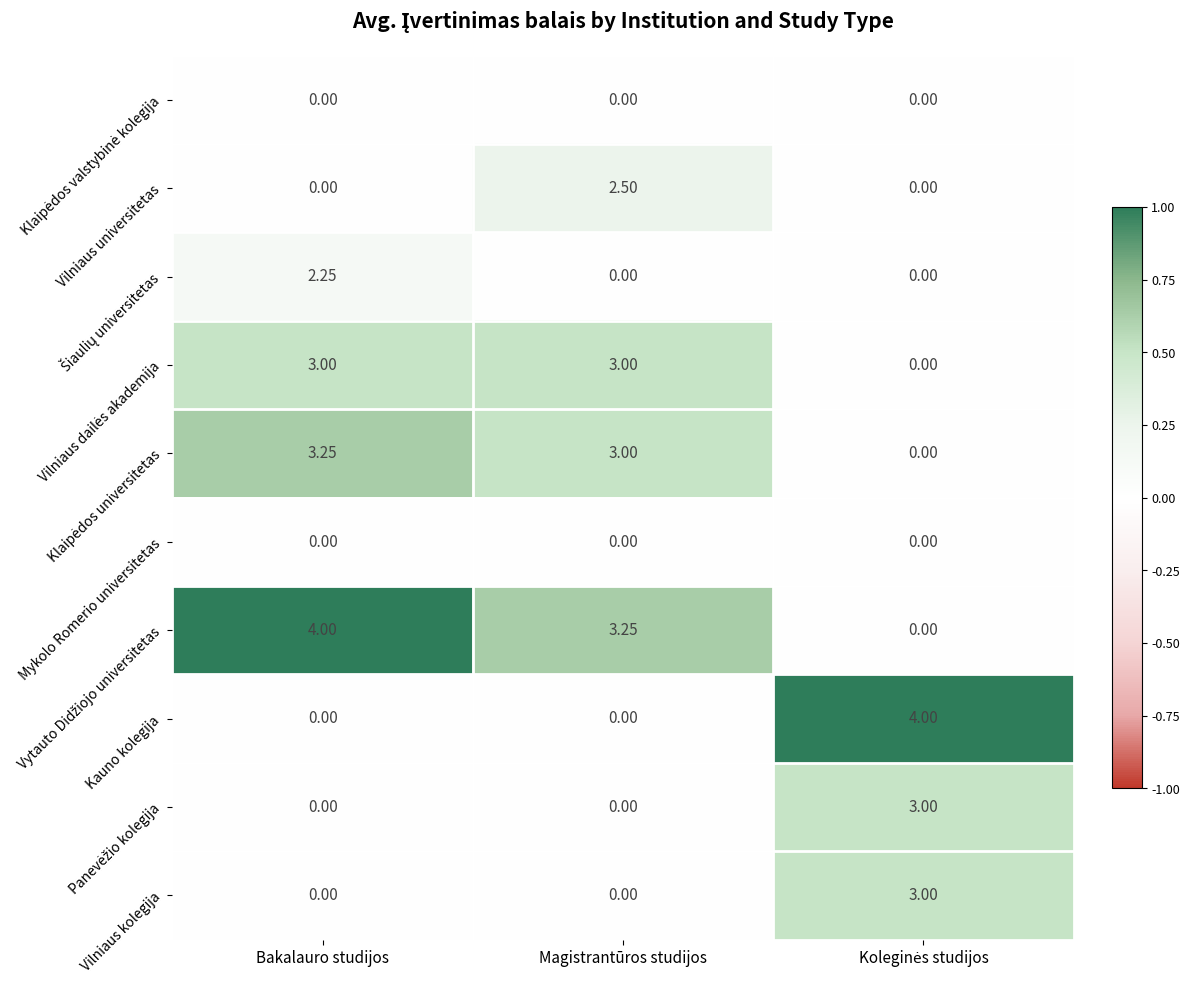

At which category is the sum across all series the highest?

Bakalauro studijos